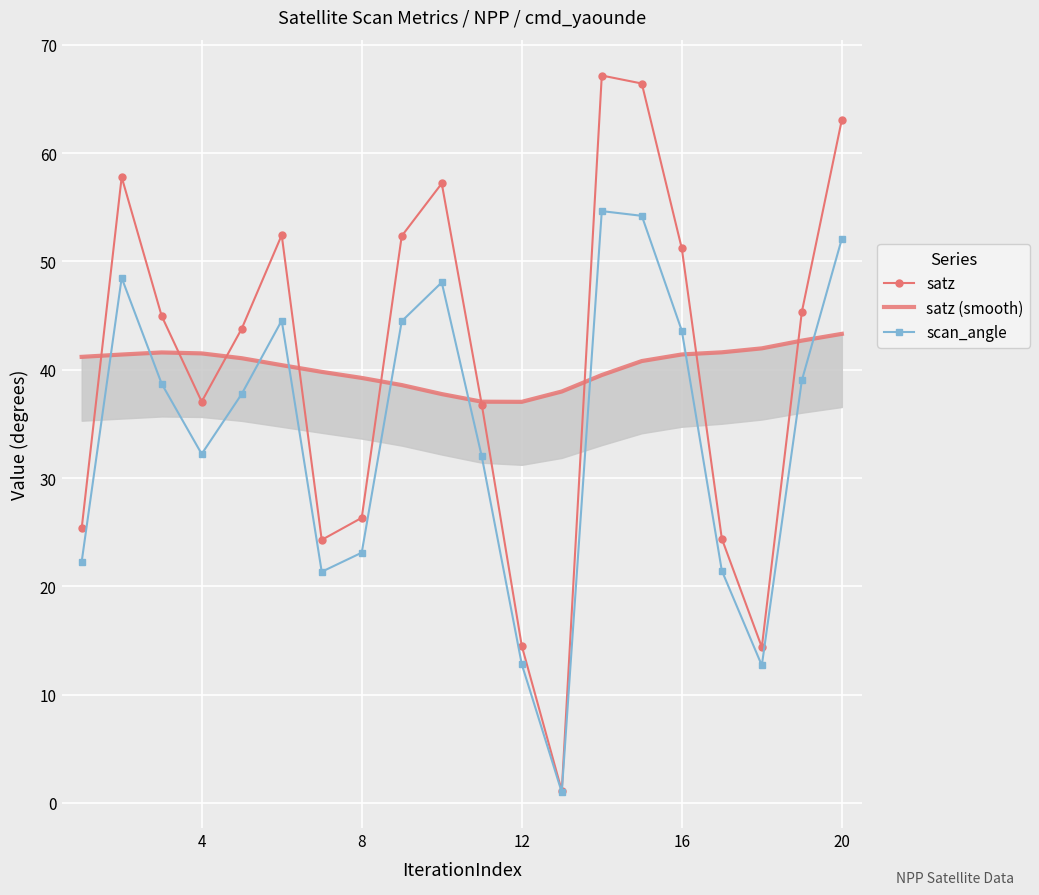

What is the maximum value for satz?

67.2